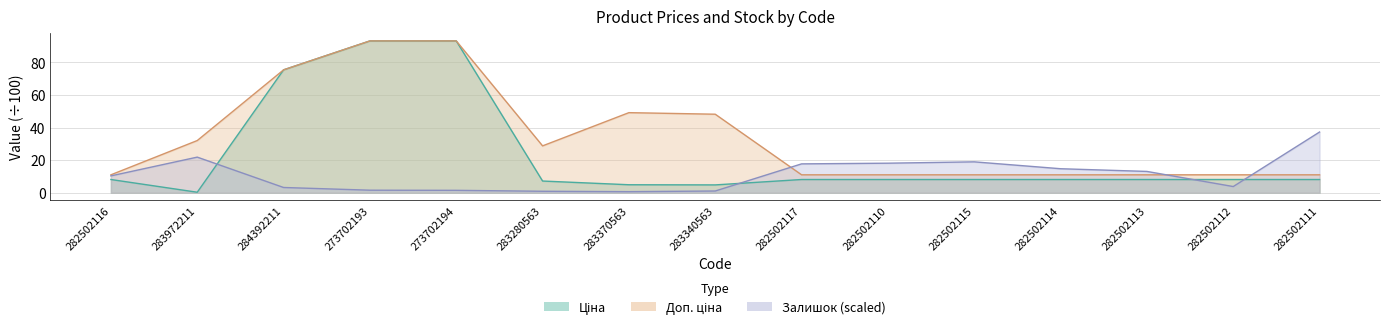

Which has a higher value, 282502116 or 283280563?

282502116